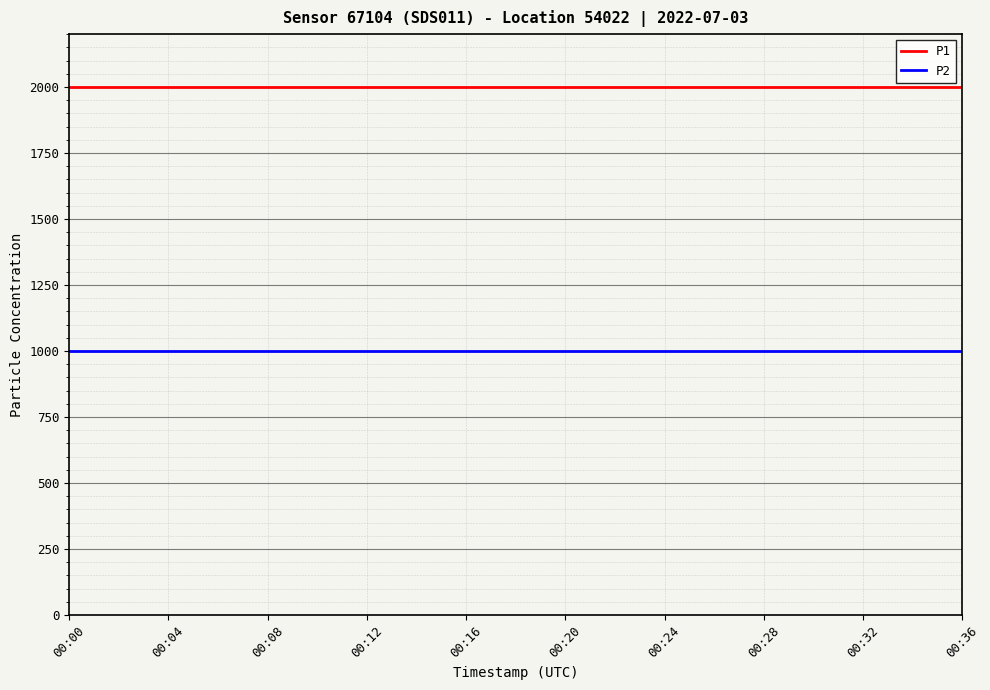

Reading left to right, list all the values displayed in this chart.

P1: 1999.9	1999.9	1999.9	1999.9	1999.9	1999.9	1999.9	1999.9	1999.9	1999.9	1999.9	1999.9	1999.9	1999.9	1999.9	1999.9	1999.9	1999.9	1999.9
P2: 999.9	999.9	999.9	999.9	999.9	999.9	999.9	999.9	999.9	999.9	999.9	999.9	999.9	999.9	999.9	999.9	999.9	999.9	999.9